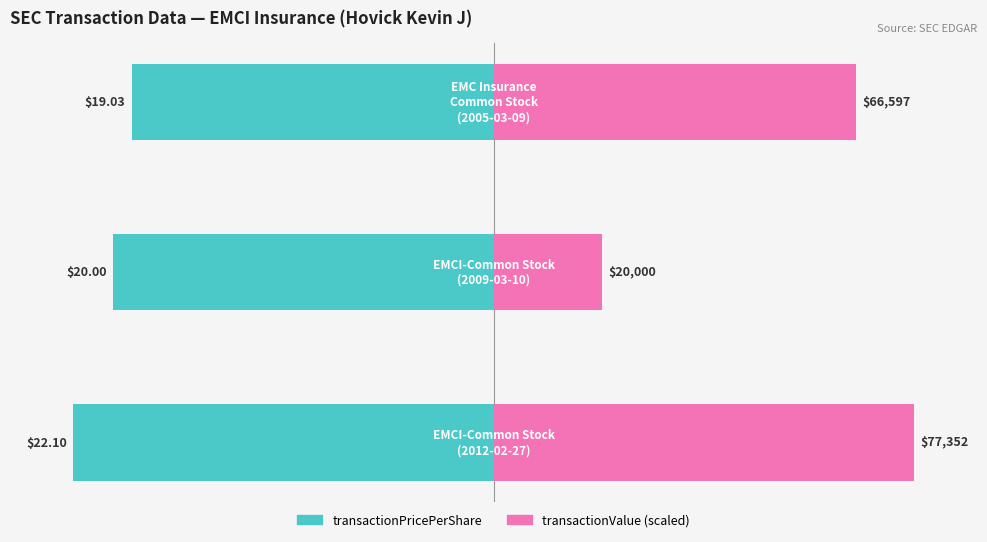

Rank the series by their average value, from highest to lowest.

transactionValue (scaled), transactionPricePerShare